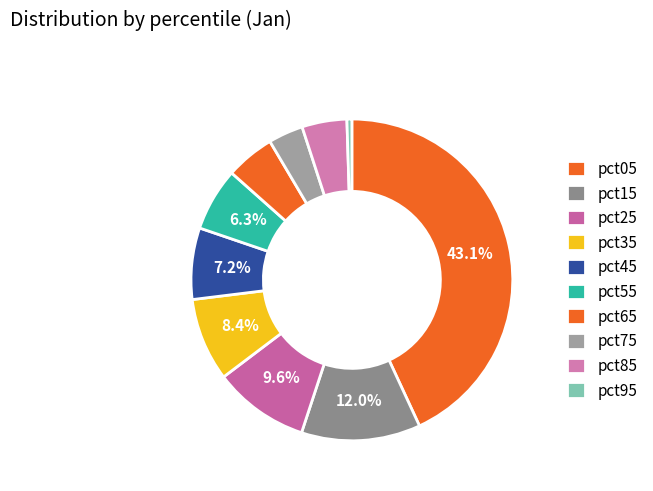

Which has a higher value, pct55 or pct85?

pct55